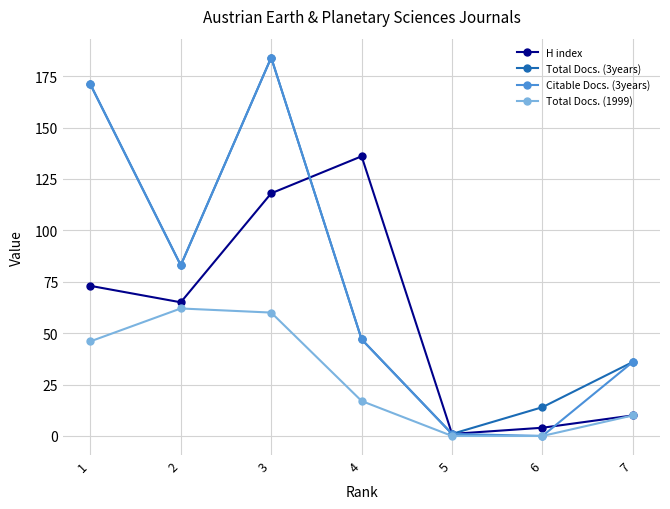

Reading left to right, extract all data points from this chart.

H index: 1=73	2=65	3=118	4=136	5=1	6=4	7=10
Total Docs. (3years): 1=171	2=83	3=184	4=47	5=1	6=14	7=36
Citable Docs. (3years): 1=171	2=83	3=184	4=47	5=1	6=0	7=36
Total Docs. (1999): 1=46	2=62	3=60	4=17	5=0	6=0	7=10